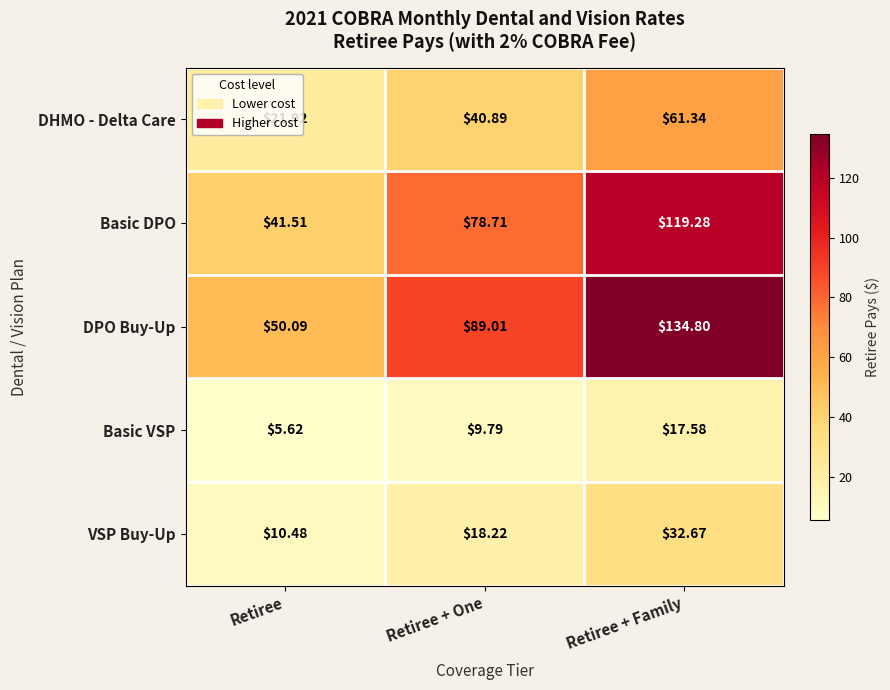

At which label does Basic DPO reach its minimum?

Retiree